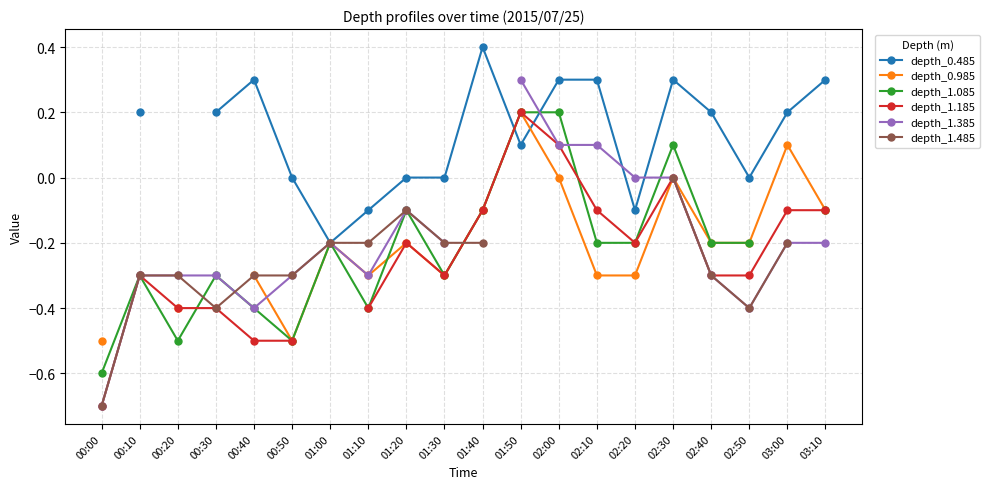

How many data points in depth_0.485 are above 0?

11